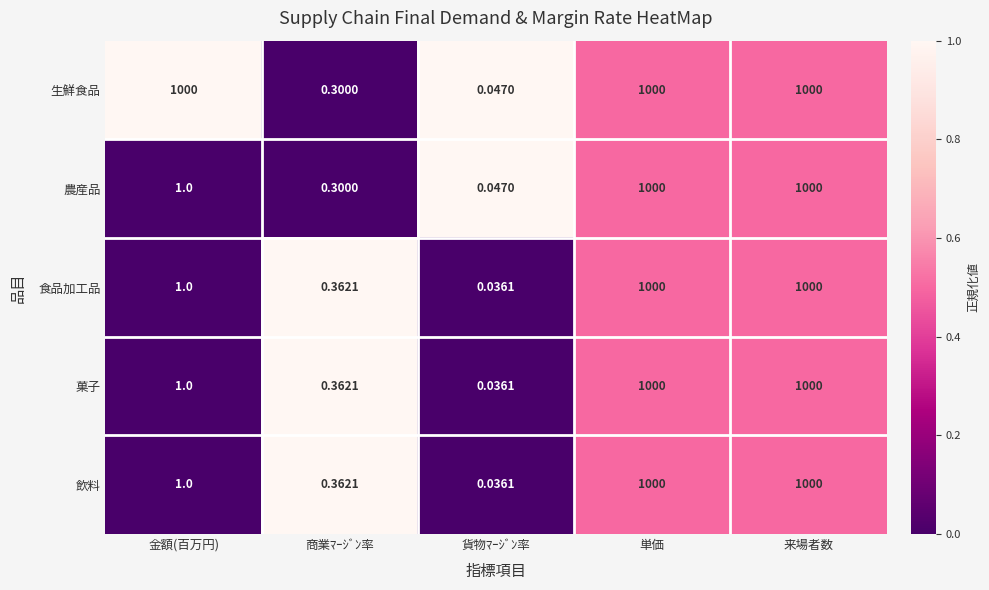

Which category has the lowest value in the 飲料 series?

貨物ﾏｰｼﾞﾝ率